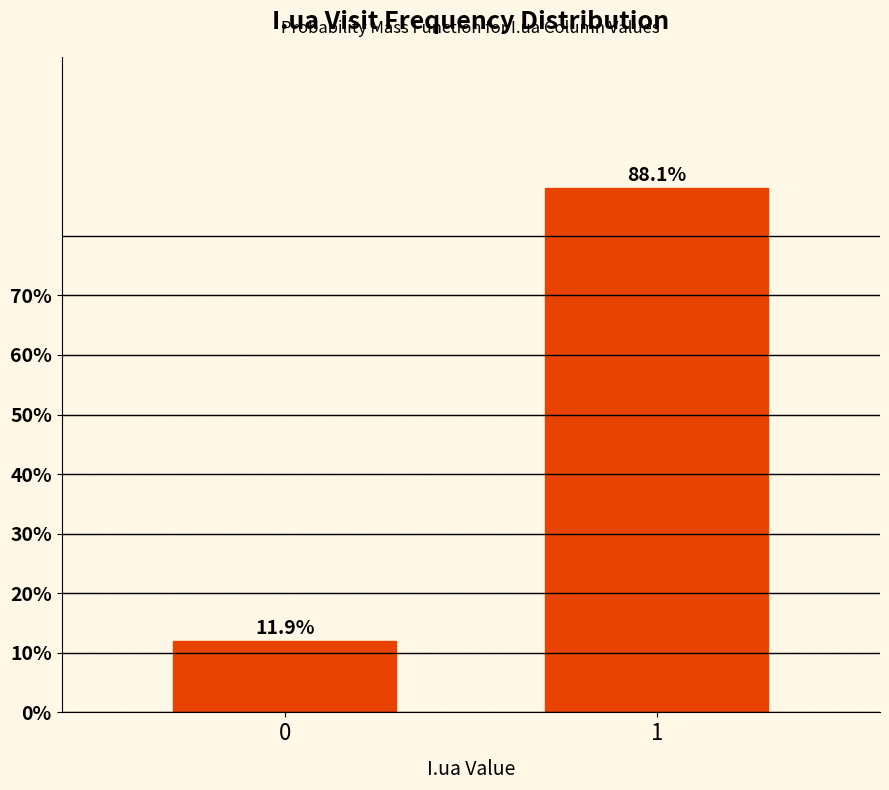

Reading left to right, what are all the values shown in this chart?

11.9	88.1